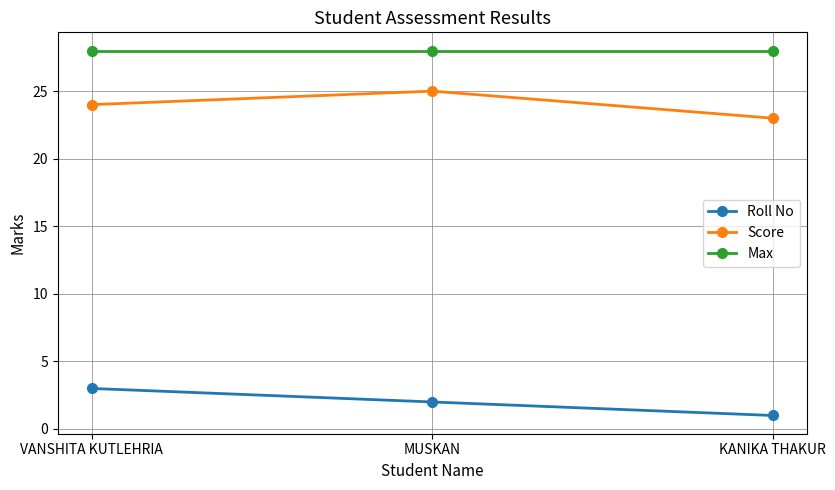

What is the label of the 1st point from the left?

VANSHITA KUTLEHRIA